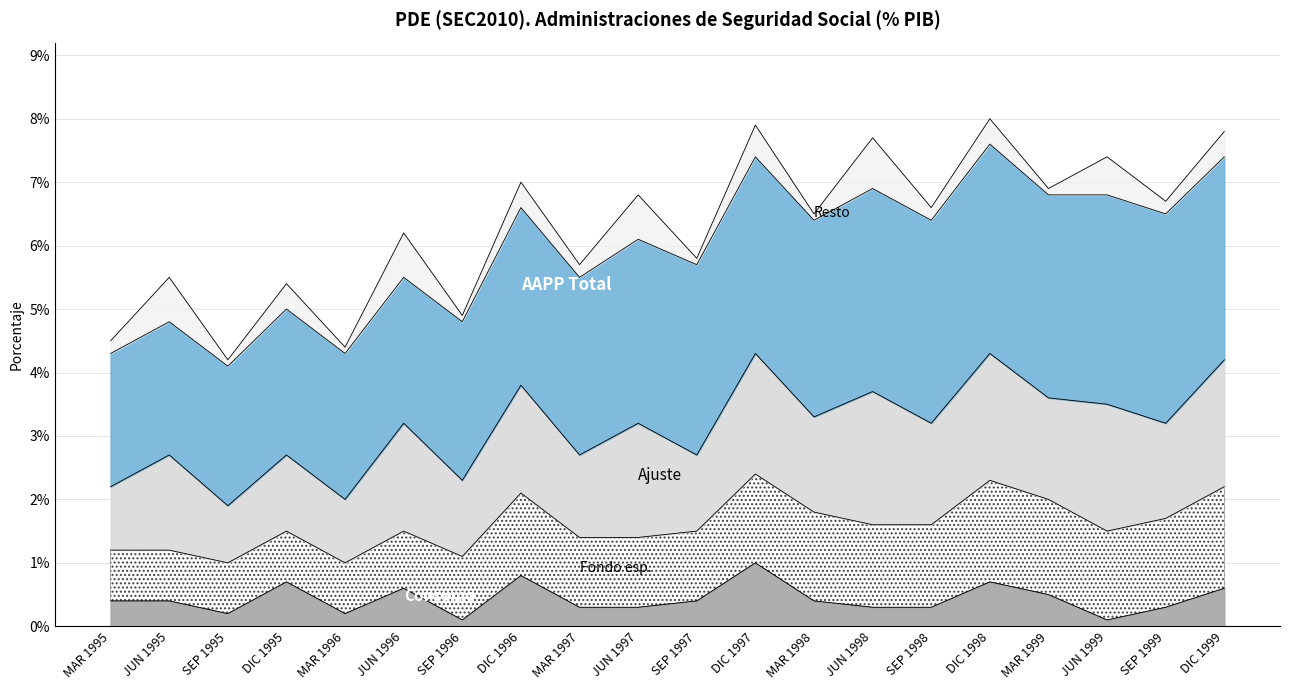

The Resto (BE_12_12.7) series shows 0.5 at DIC 1997. True or false?

True